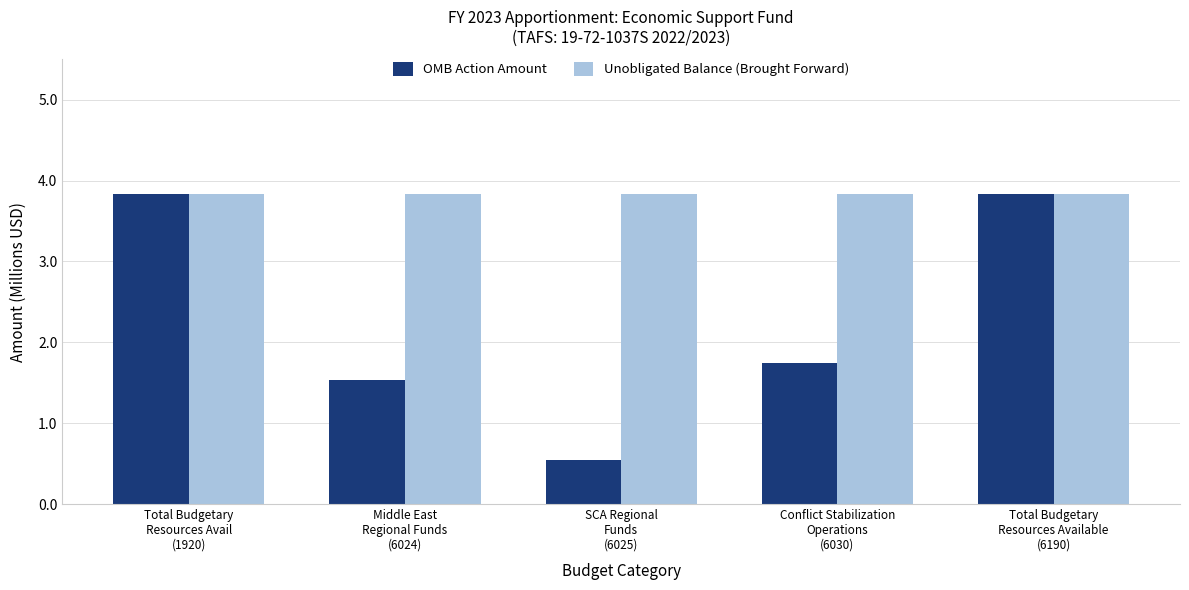

List the series in order of their overall mean, lowest first.

OMB Action Amount, Unobligated Balance (Brought Forward)